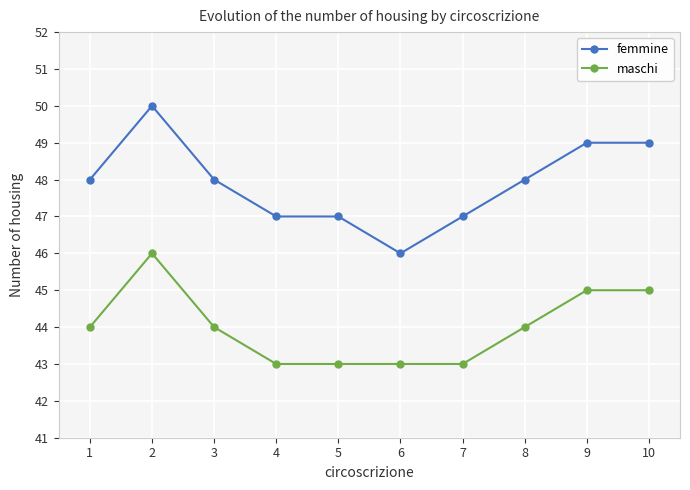

At which label does femmine reach its minimum?

6